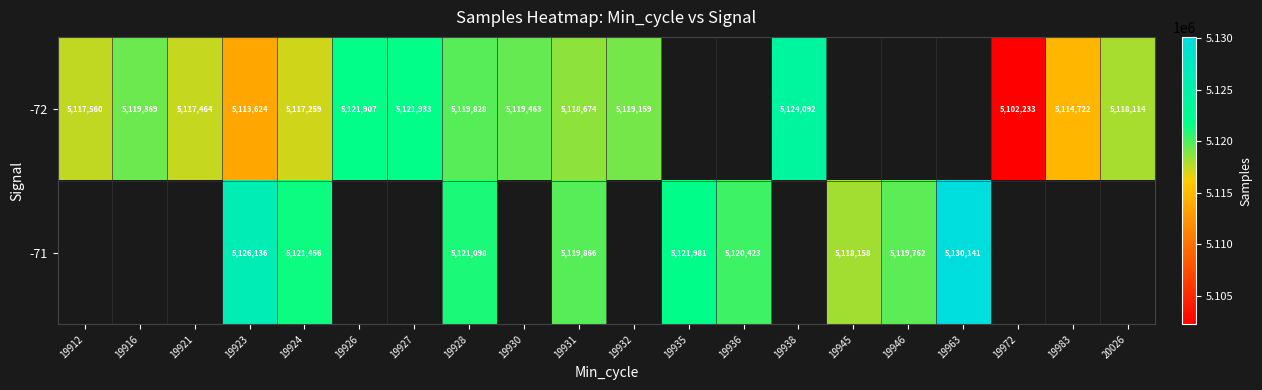

Is it true that -71 equals 5119866 at 19931?

True